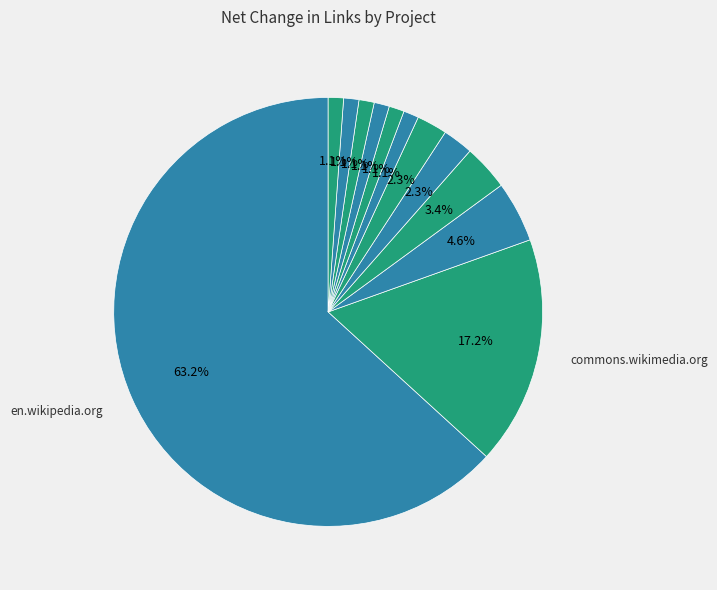

How many slices are in this pie chart?

12